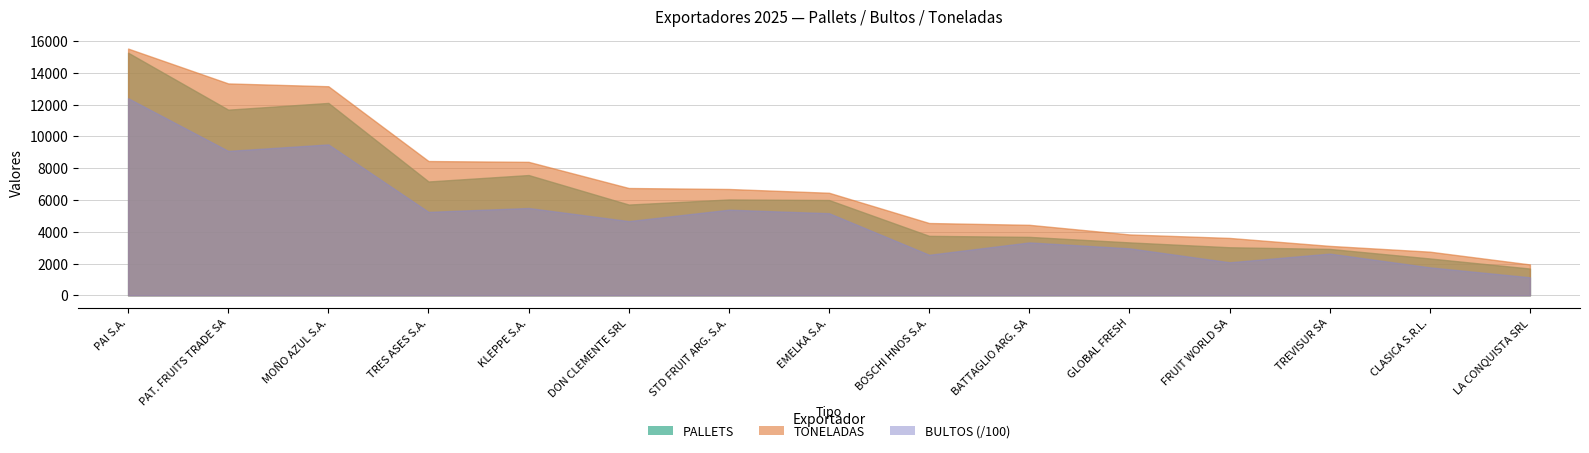

Which category has the highest value across all series?

PAI S.A.